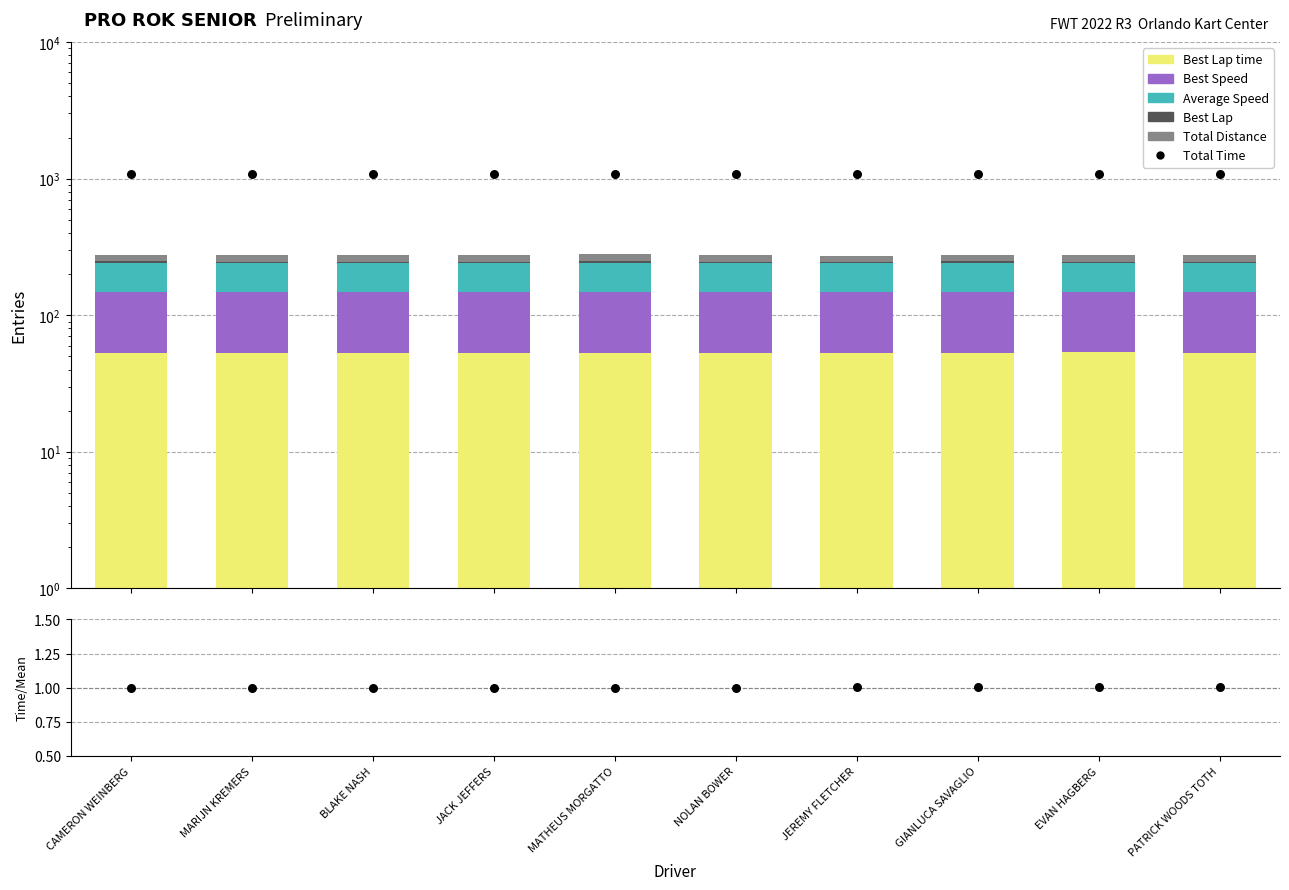

What is the total value across all series at CAMERON WEINBERG?

1328.7